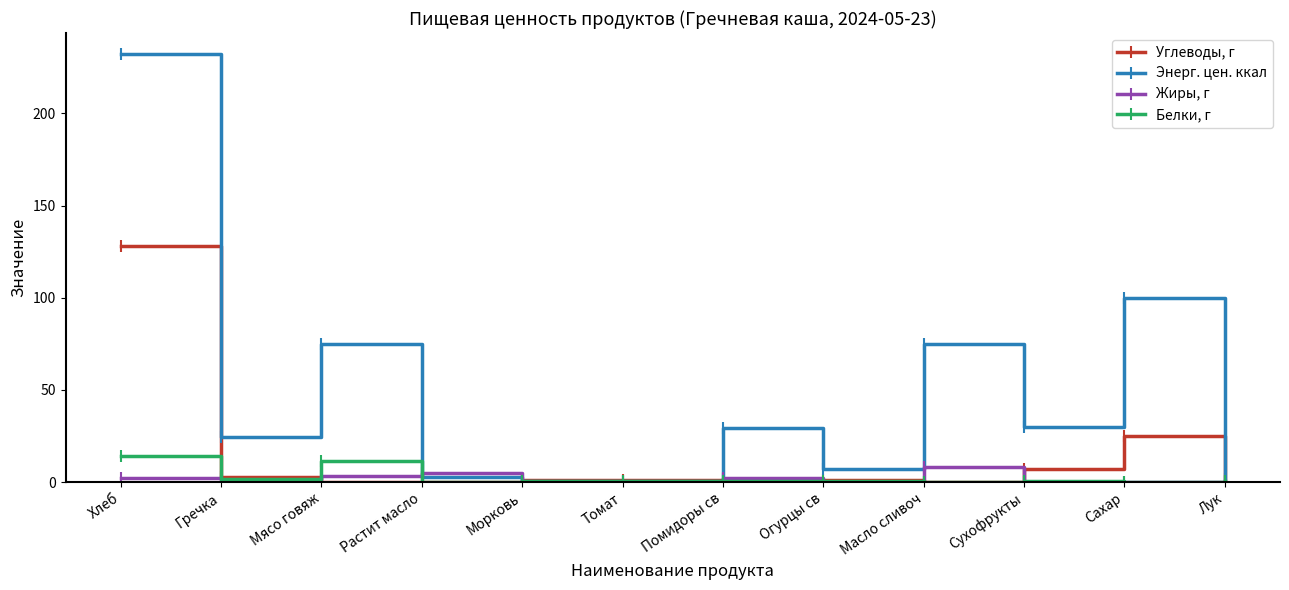

What is the average value of the Энерг. цен. ккал series?

48.1